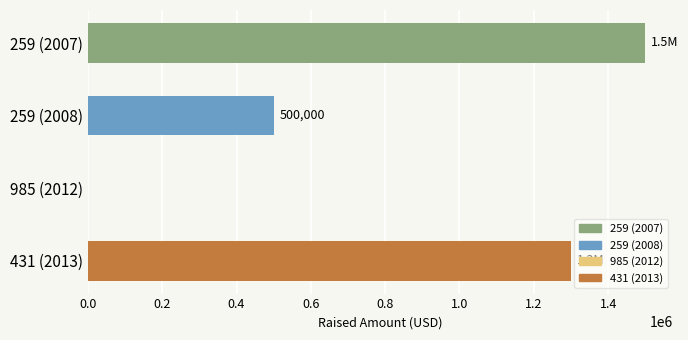

Where is the data nearest to the value 750000?

259 (2008)